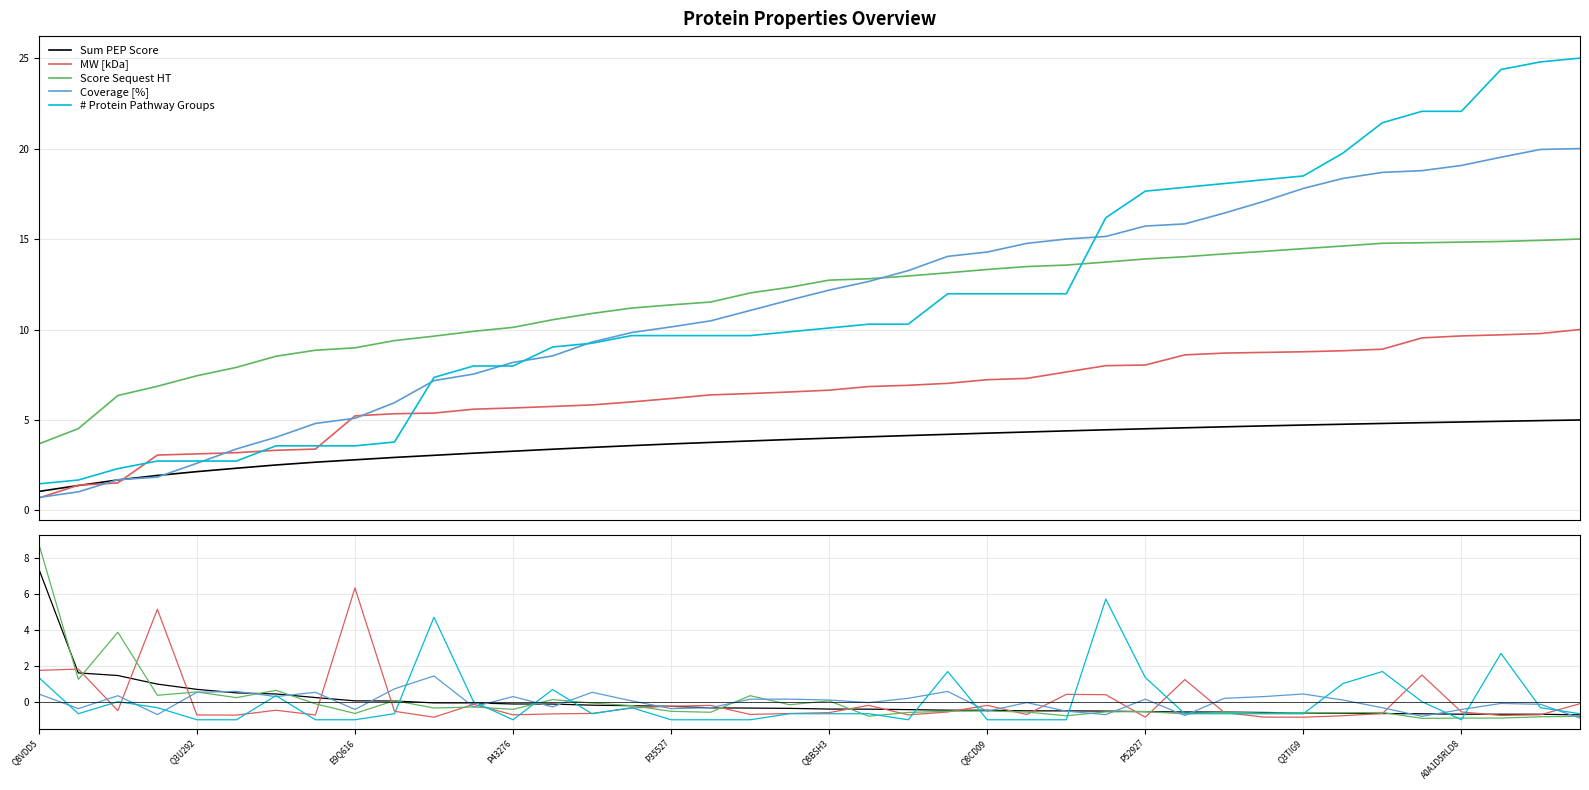

How many values in Score Sequest HT are below zero?

29